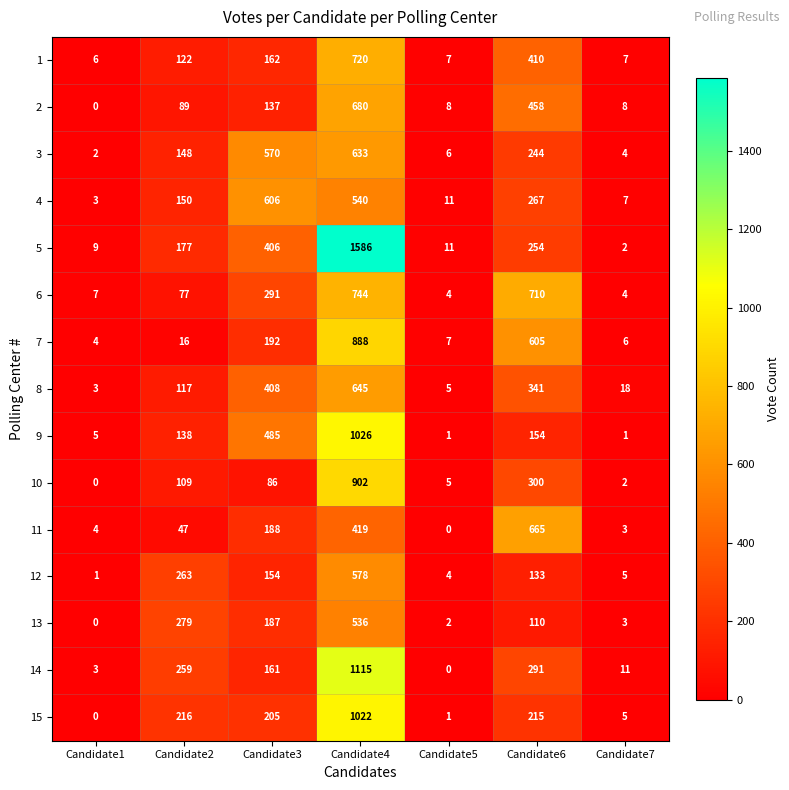

At which category is the sum across all series the highest?

Candidate4